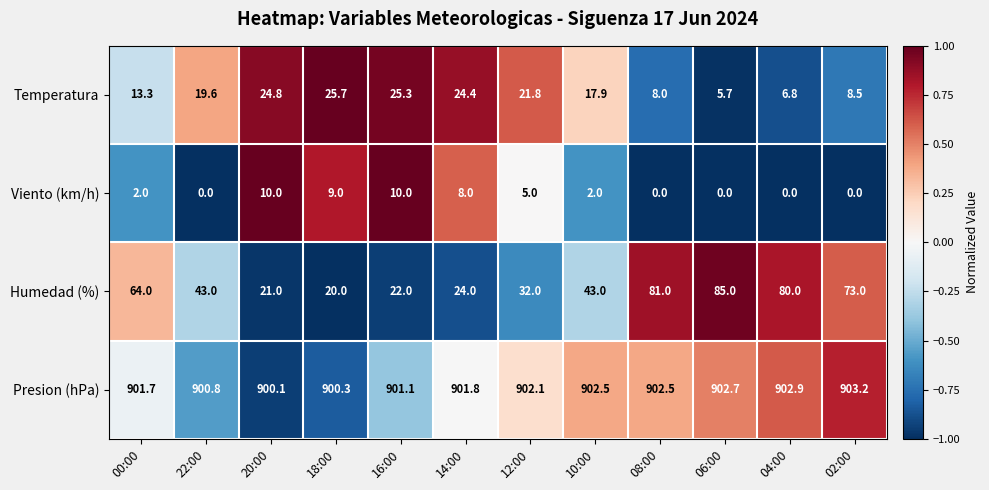

Where is Presion (hPa) nearest to the value 901?

16:00